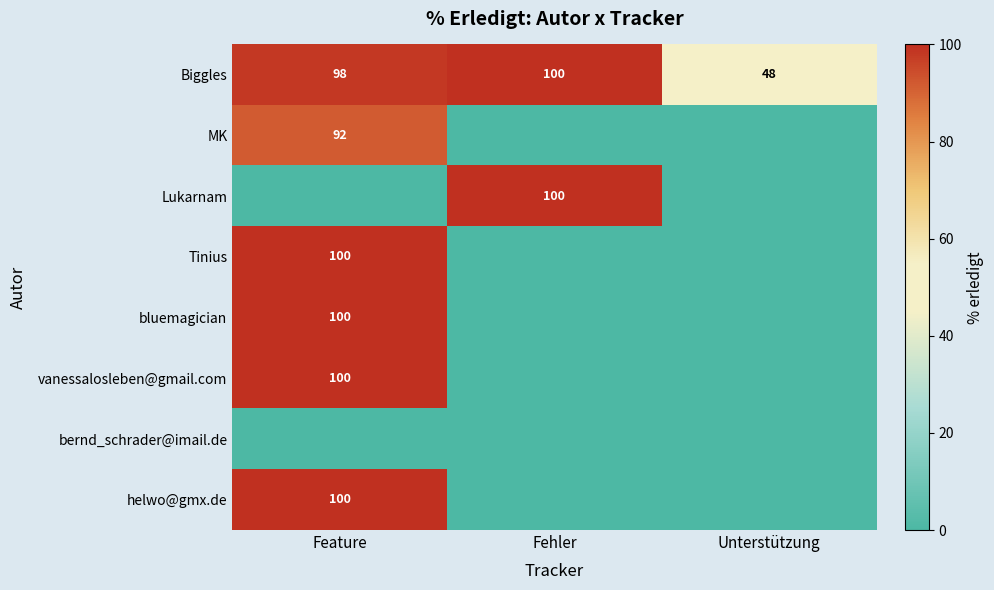

What value does the Biggles series have at Feature?

98